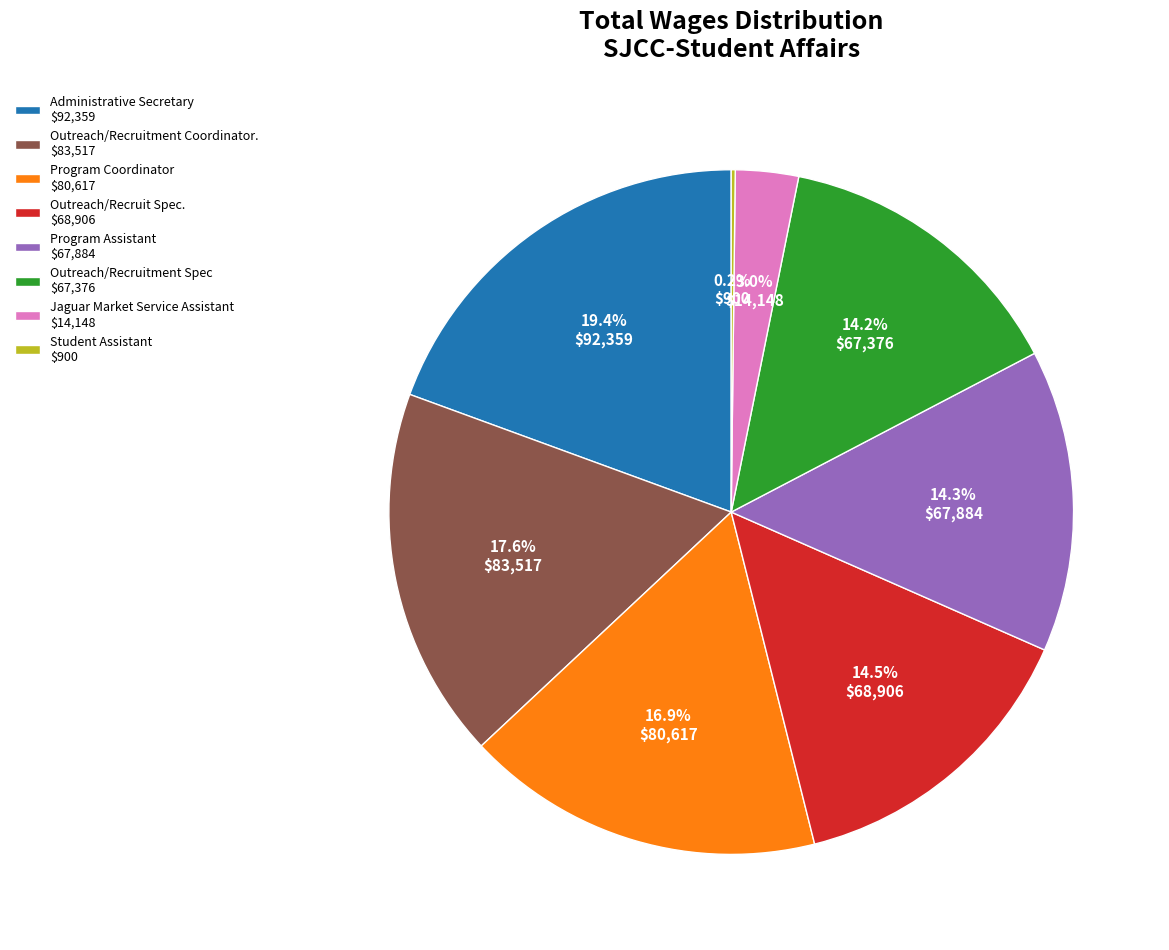

What percentage is NOT represented by Outreach/Recruitment Spec $67,376?

85.8%